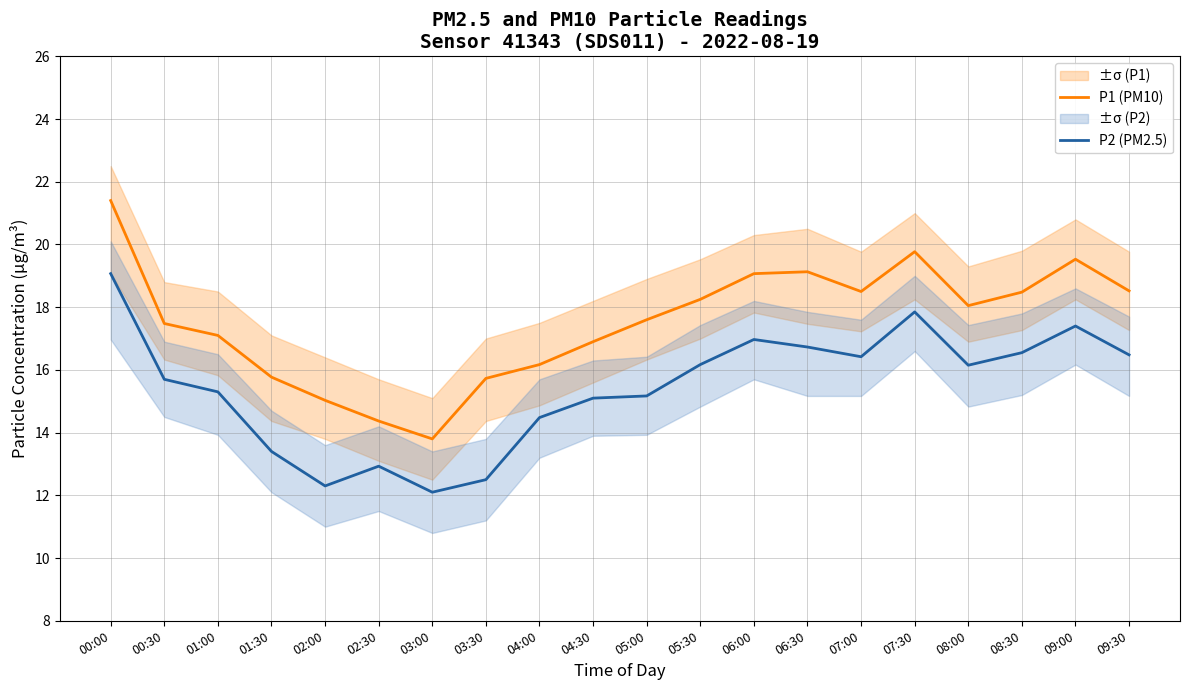

Reading left to right, what are all the values shown in this chart?

P1 (PM10): 00:00=21.4	00:30=17.5	01:00=17.1	01:30=15.8	02:00=15.0	02:30=14.4	03:00=13.8	03:30=15.7	04:00=16.2	04:30=16.9	05:00=17.6	05:30=18.2	06:00=19.1	06:30=19.1	07:00=18.5	07:30=19.8	08:00=18.1	08:30=18.5	09:00=19.5	09:30=18.5
P2 (PM2.5): 00:00=19.1	00:30=15.7	01:00=15.3	01:30=13.4	02:00=12.3	02:30=12.9	03:00=12.1	03:30=12.5	04:00=14.5	04:30=15.1	05:00=15.2	05:30=16.2	06:00=17.0	06:30=16.7	07:00=16.4	07:30=17.9	08:00=16.1	08:30=16.6	09:00=17.4	09:30=16.5